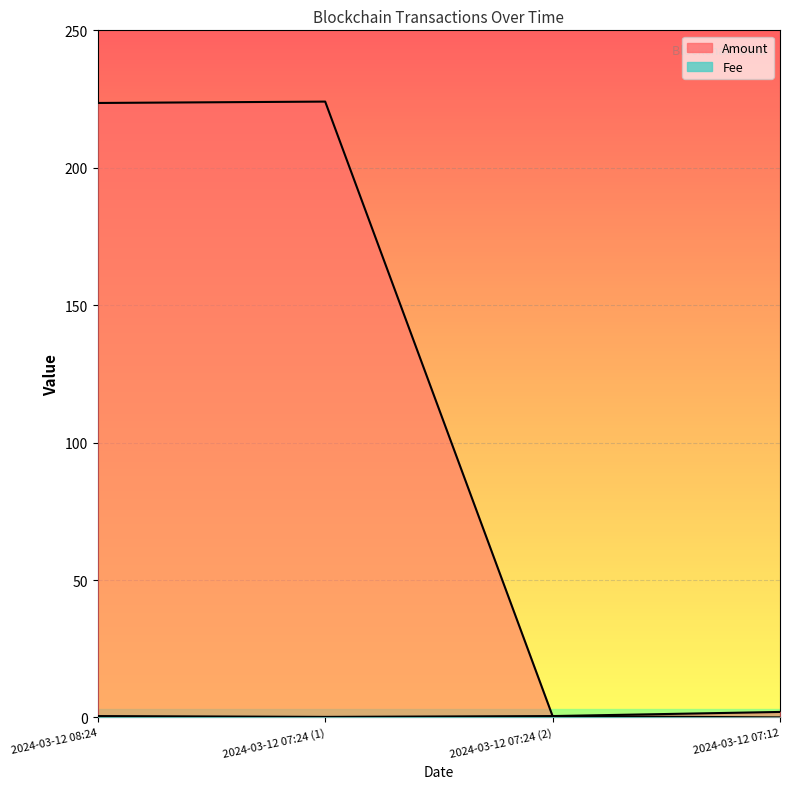

List the series in order of their overall mean, highest first.

Amount, Fee